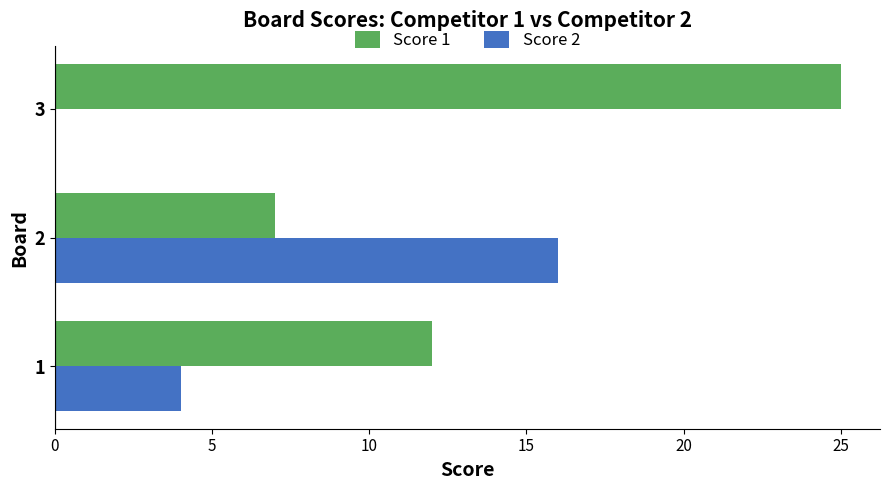

Read the Score 1 value at 1, to the nearest 10.

10